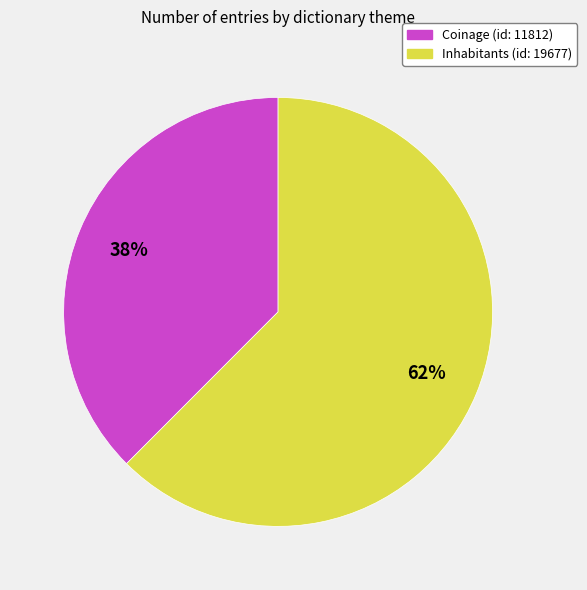

Which slice is the smallest?

Coinage (id: 11812)